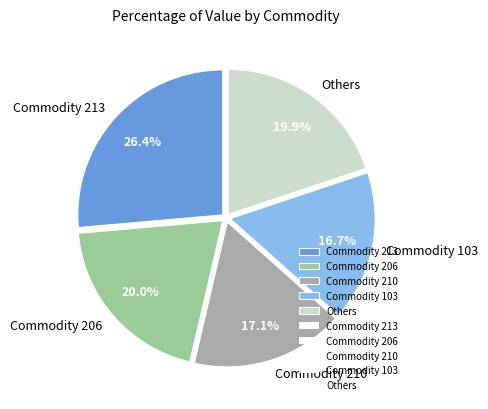

What is the ratio of the value at Commodity 210 to the value at Others?

0.9